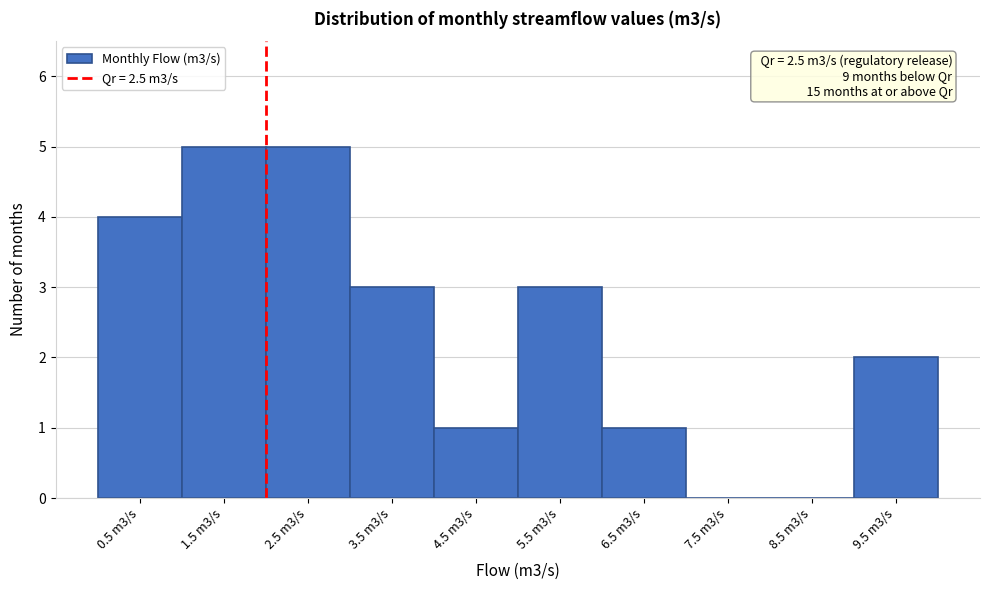

Reading right to left, what are all the values shown in this chart?

9.5 m3/s=2	8.5 m3/s=0	7.5 m3/s=0	6.5 m3/s=1	5.5 m3/s=3	4.5 m3/s=1	3.5 m3/s=3	2.5 m3/s=5	1.5 m3/s=5	0.5 m3/s=4